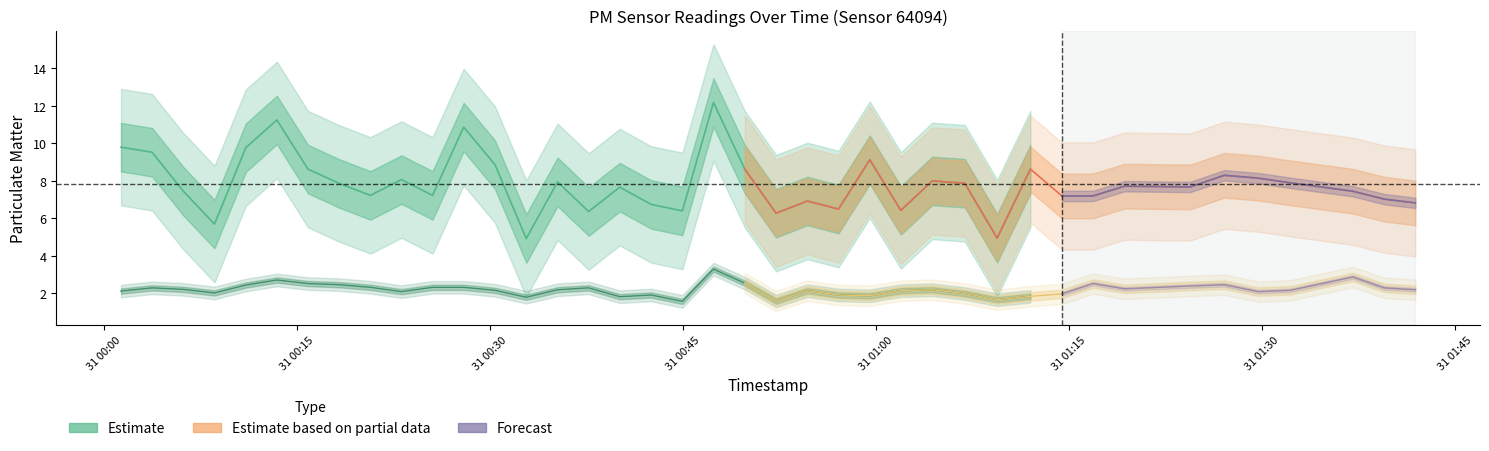

Rank the series by their average value, from highest to lowest.

P1, P2